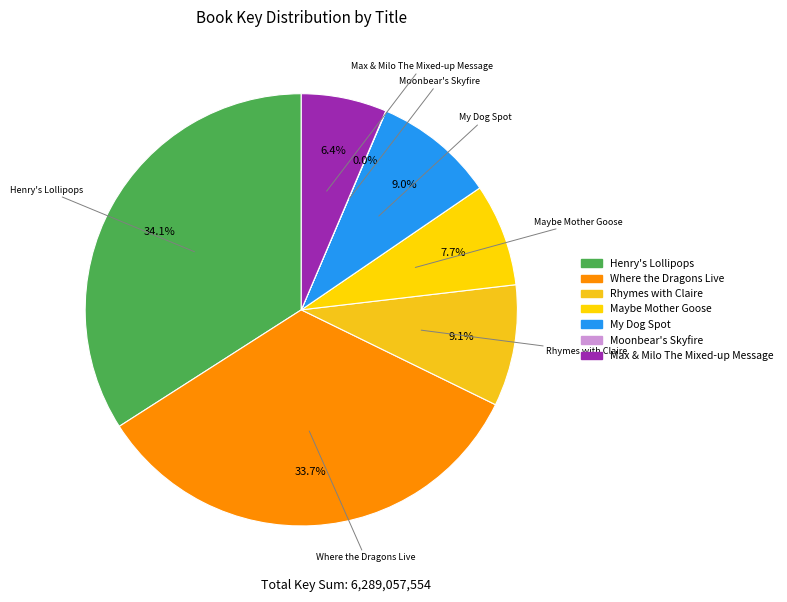

What is the ratio of the value at My Dog Spot to the value at Max & Milo The Mixed-up Message?

1.4